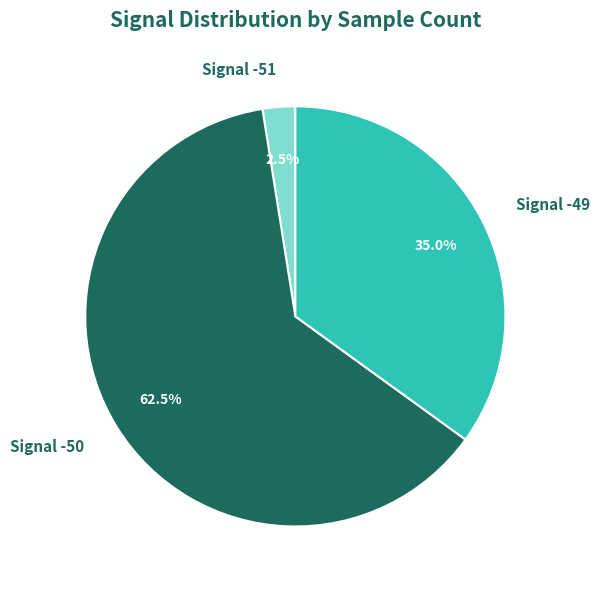

Between Signal -50 and Signal -51, which is larger?

Signal -50